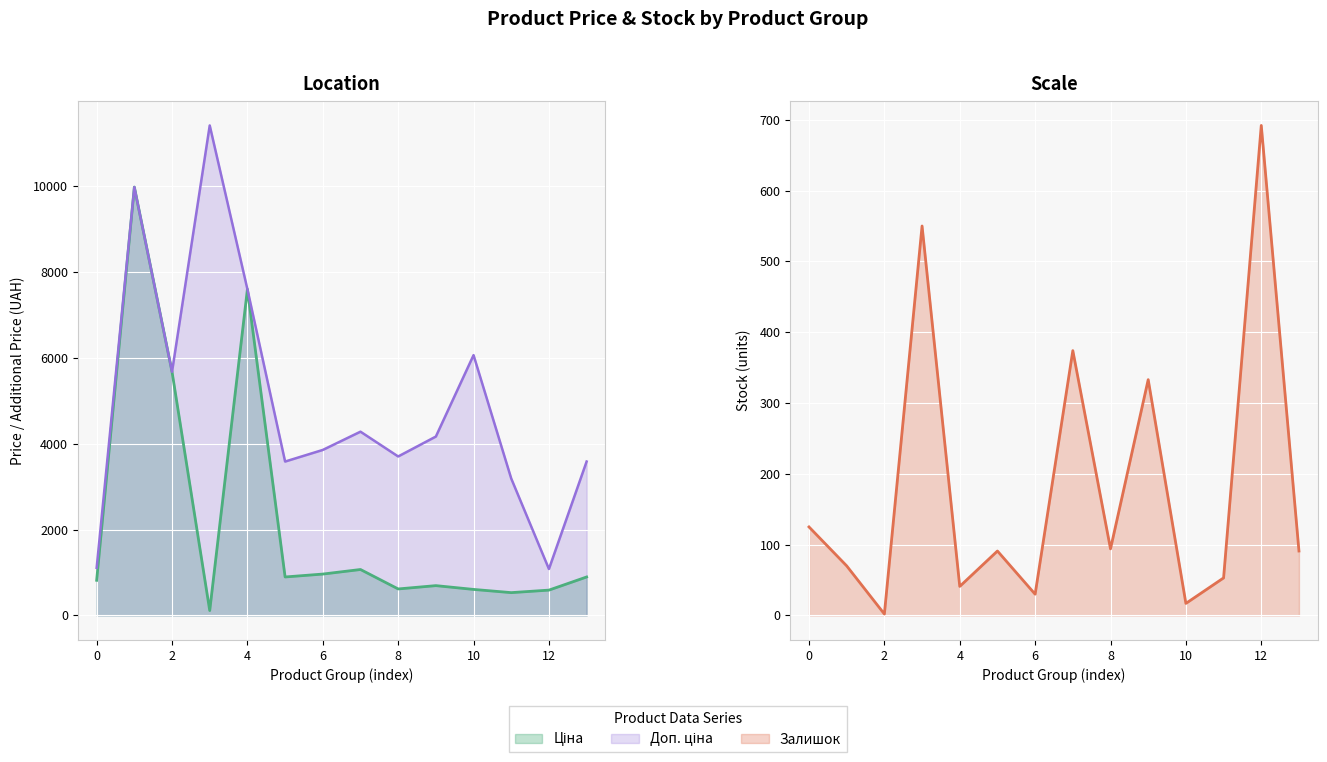

After their last crossing, which series has the higher values: Залишок or Ціна?

Ціна